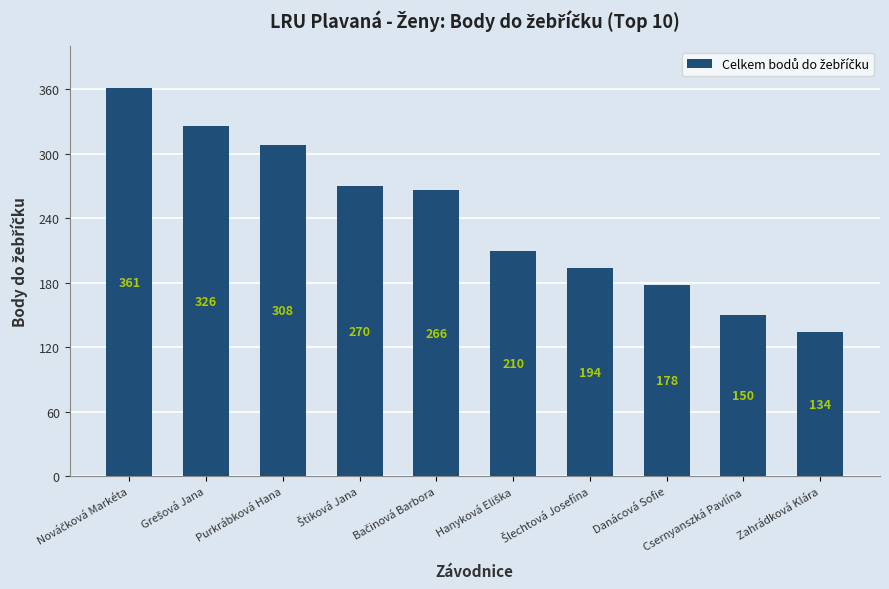

What is the value of the 7th bar from the left?

194